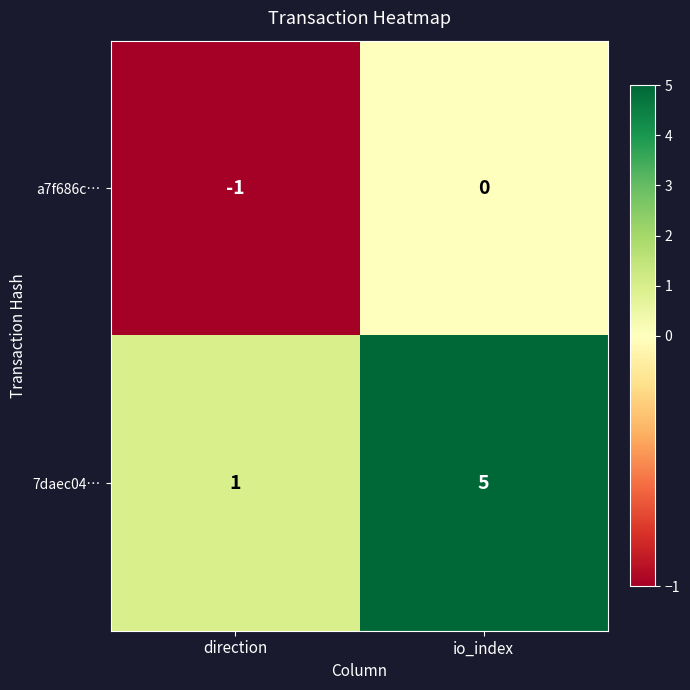

What is the average value of the 7daec04… series?

3